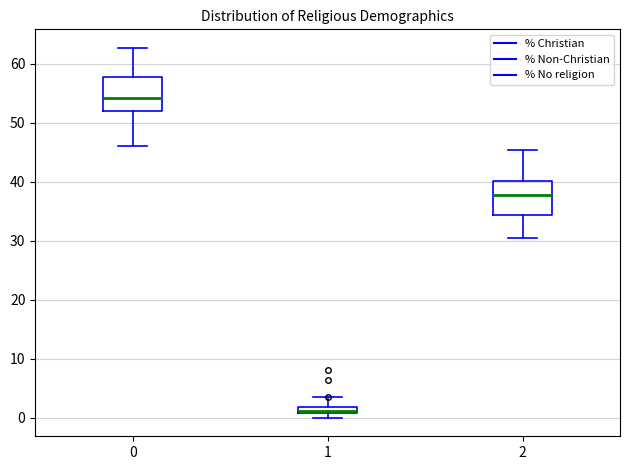

Which box has the highest median line?

0